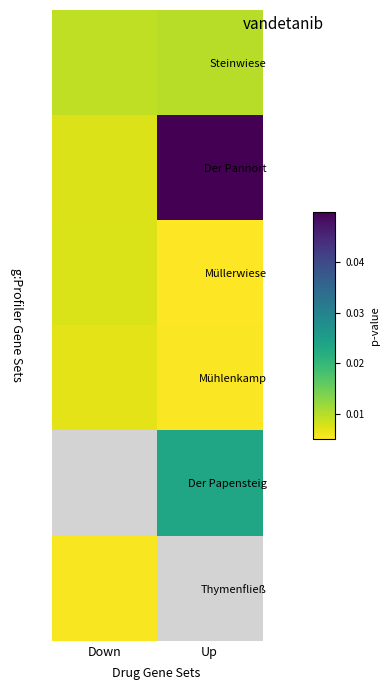

True or false: Steinwiese has a value of 0.0 at Down.

True